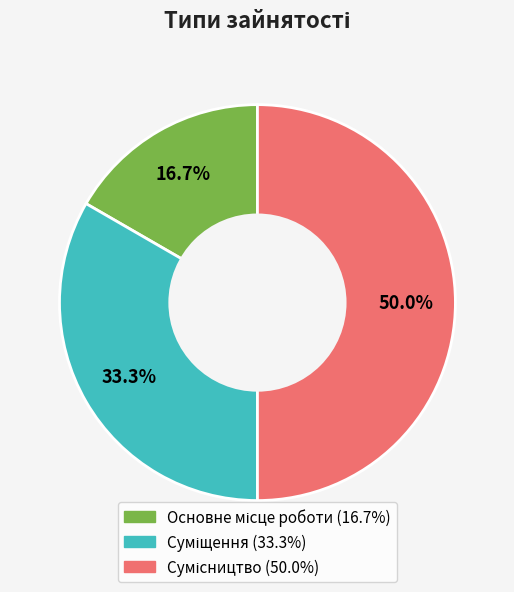

How many segments does this pie chart have?

3